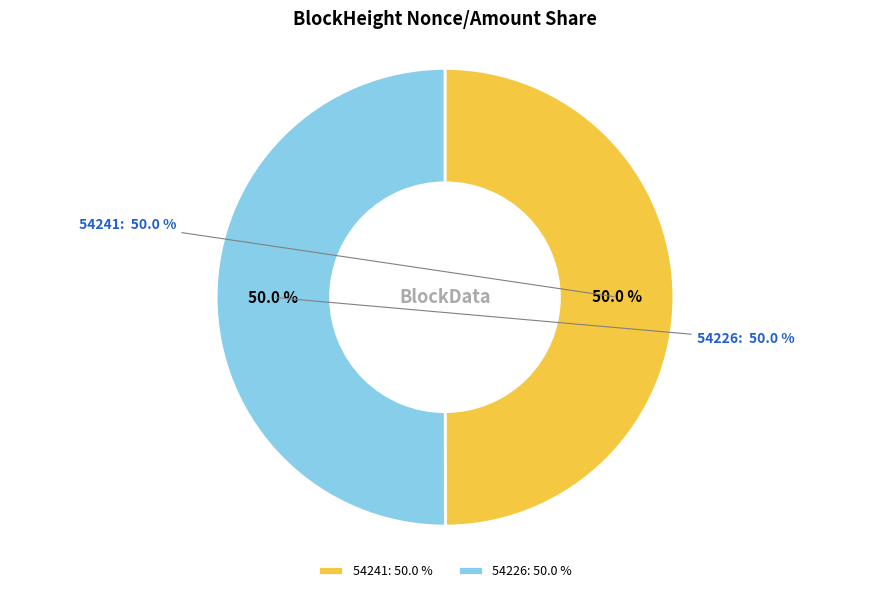

Which slice is the largest?

54226